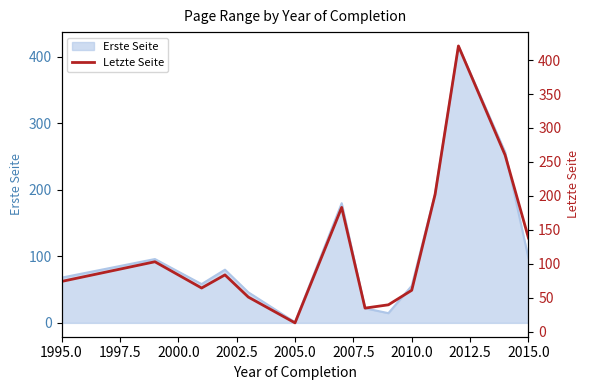

The value of Erste Seite at 2015.0 is 97.2. True or false?

True